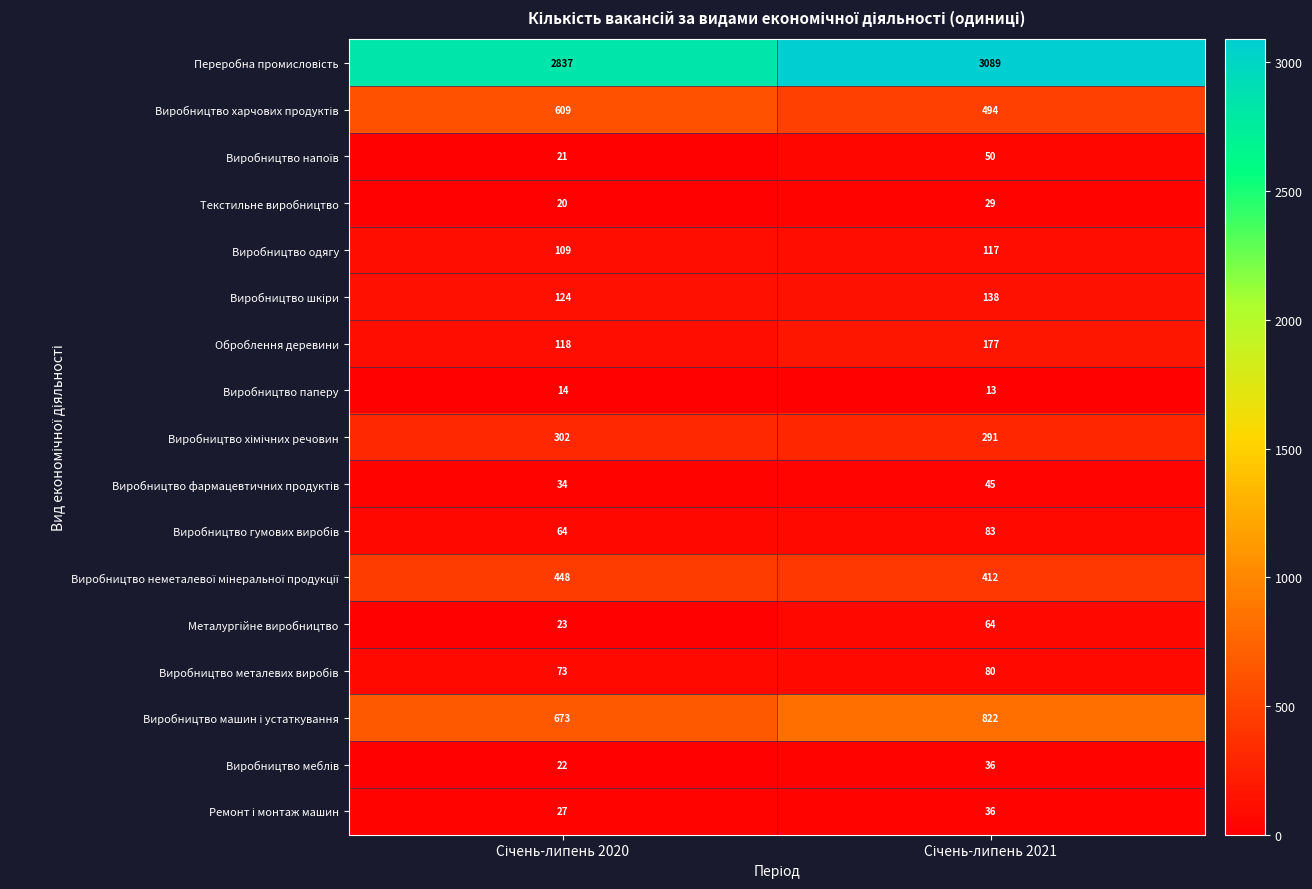

What is the sum of all Виробництво одягу values?

226